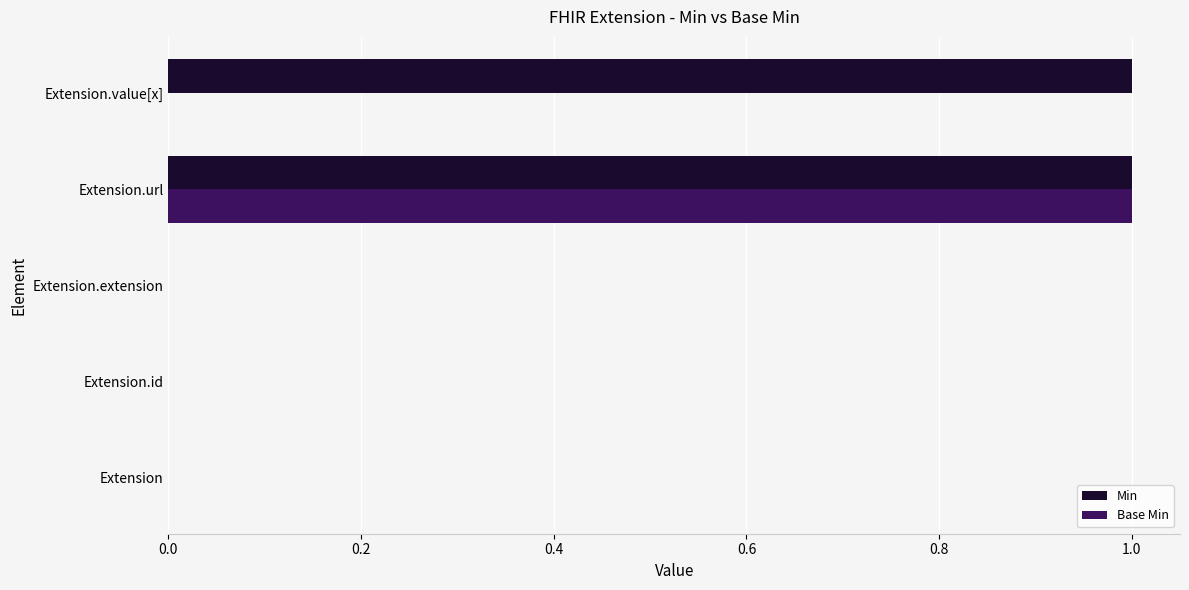

What is the maximum value shown in the chart?

1